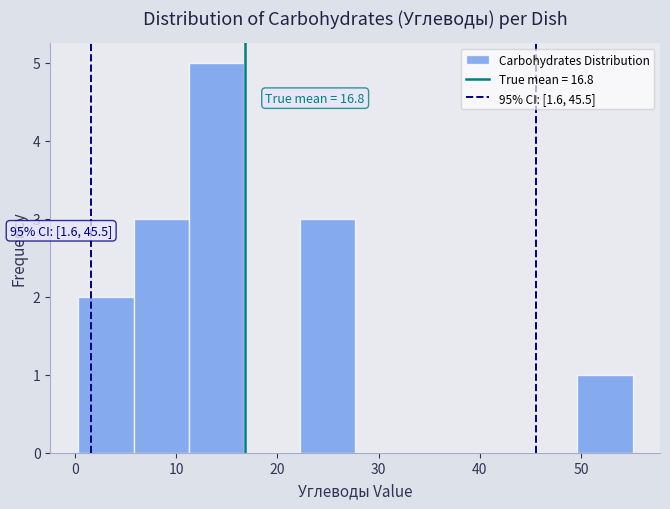

Which range on the x-axis has the tallest bar?

11 to 17